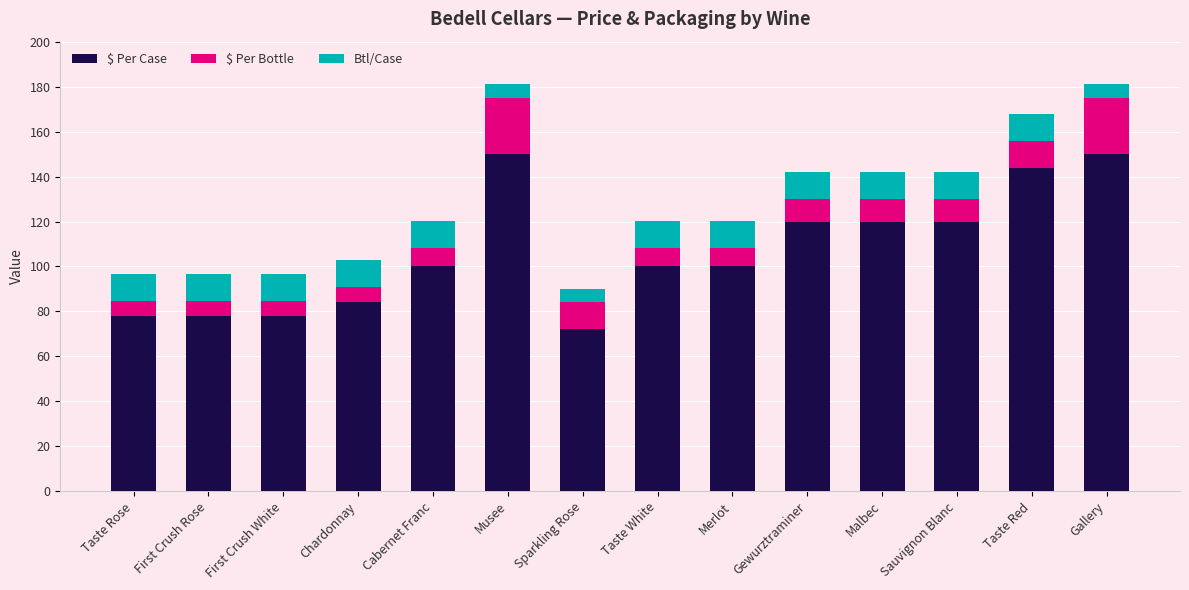

The value of $ Per Case at Cabernet Franc is 100.0. True or false?

True